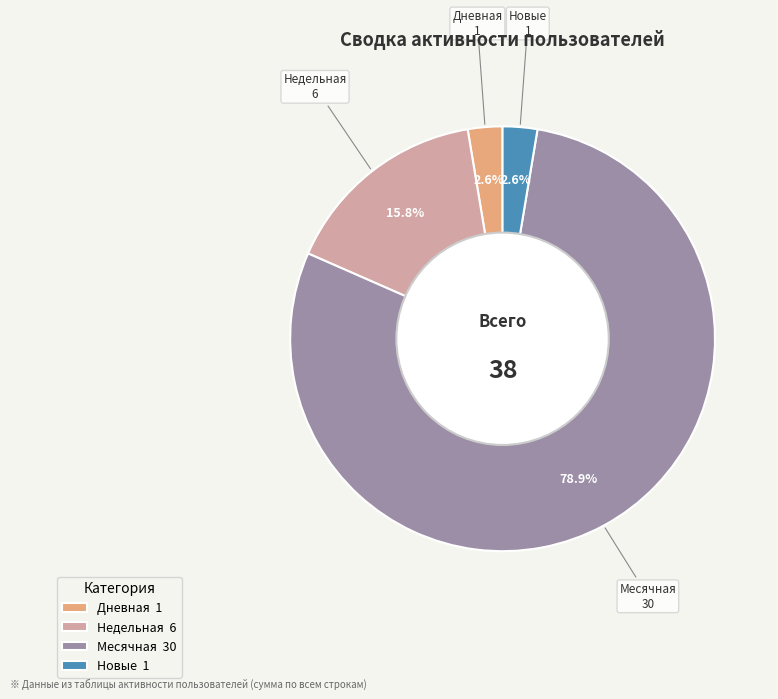

Which slice represents more than half of the pie?

Месячная 30